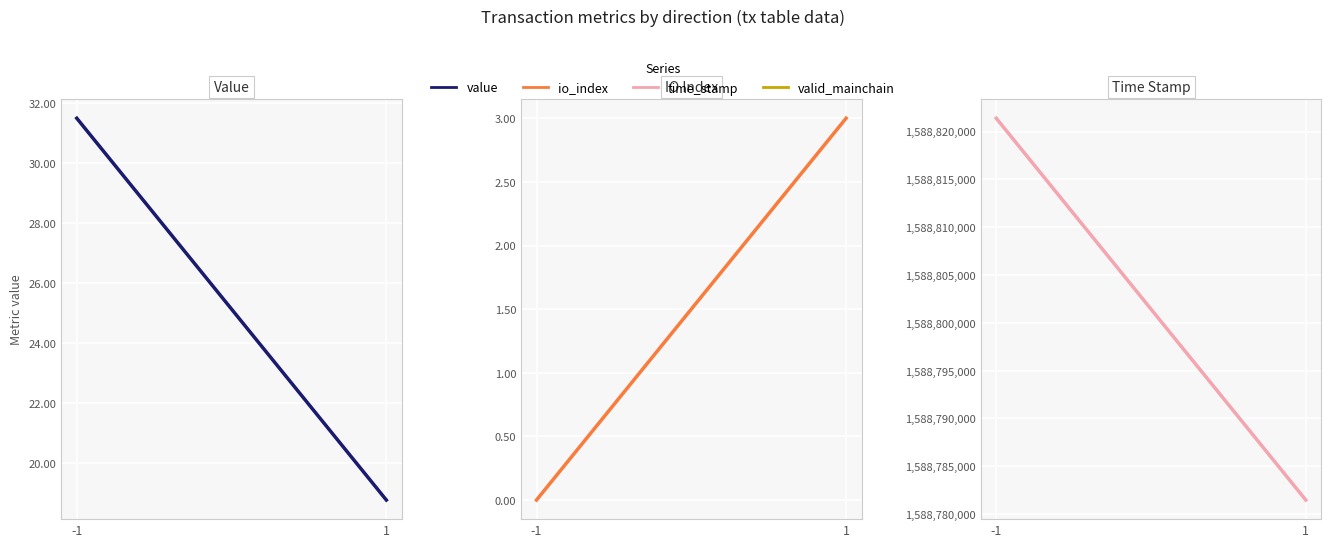

How many lines are shown in the chart?

3